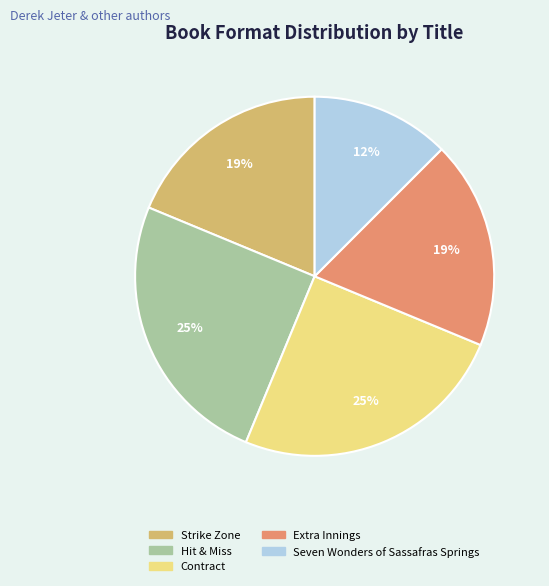

True or false: Hit & Miss accounts for 25% of the total.

True